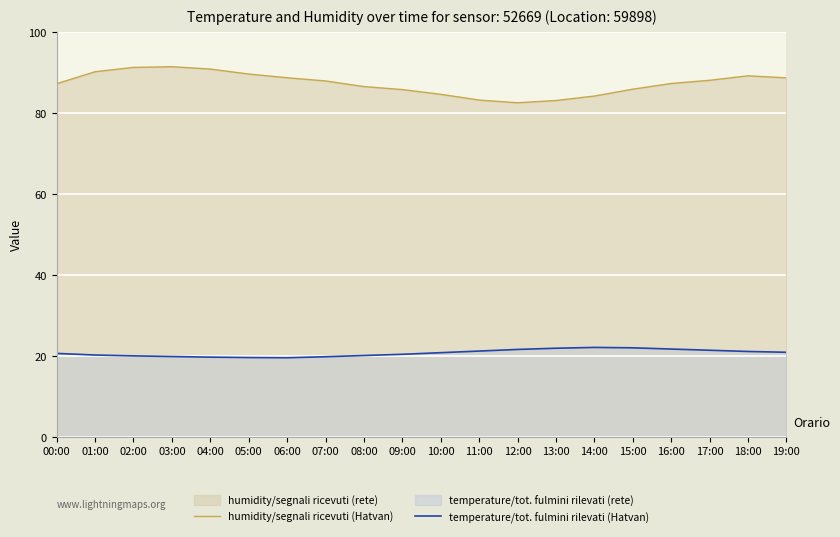

True or false: temperature/tot. fulmini rilevati (Hatvan) and humidity/segnali ricevuti (Hatvan) intersect in this chart.

False